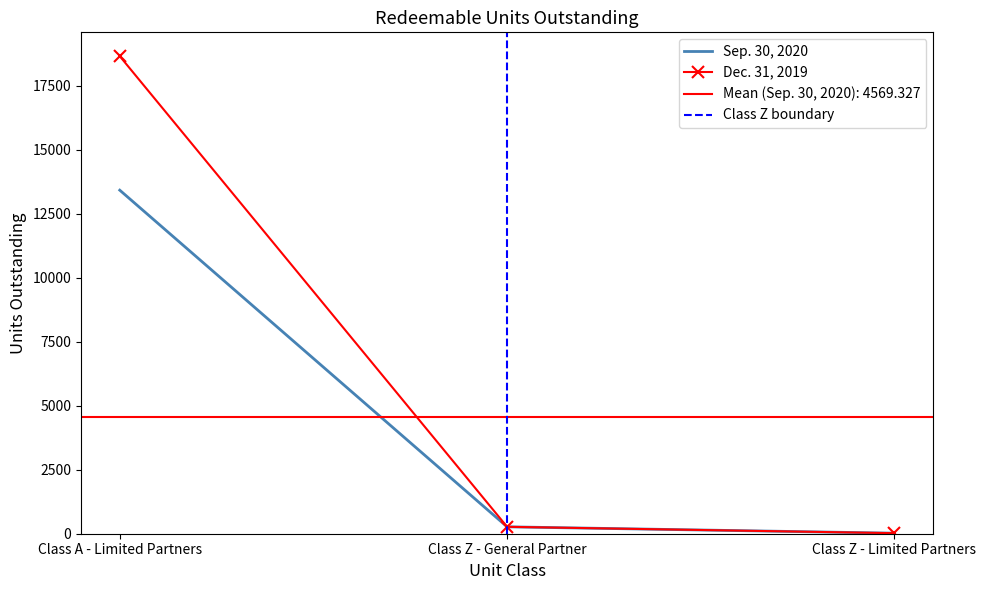

The Sep. 30, 2020 series shows 6316.0 at Class A - Limited Partners. True or false?

False